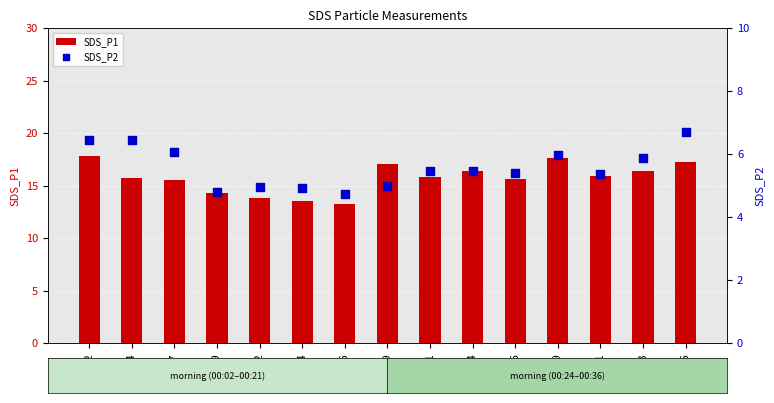

At how many categories does at least one series exceed 11?

15